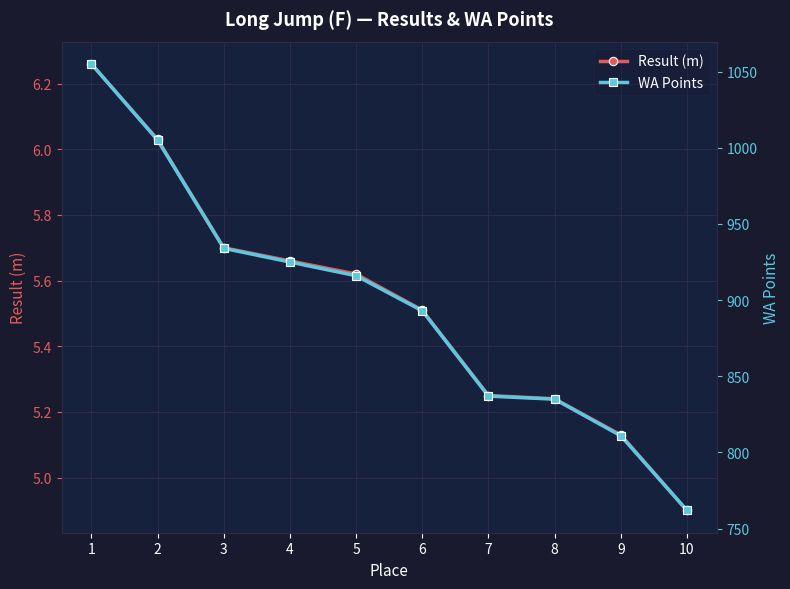

True or false: Result (m) and WA Points intersect in this chart.

False